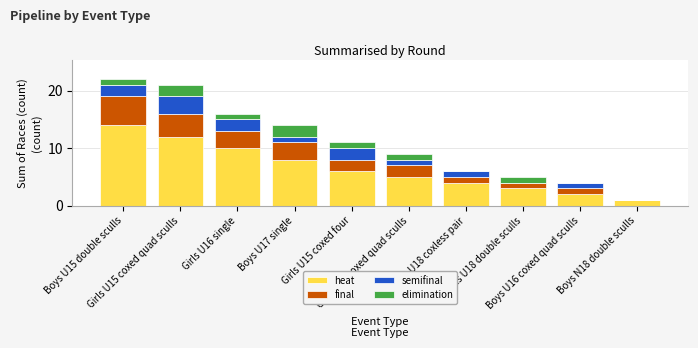

What is the maximum value for heat?

14